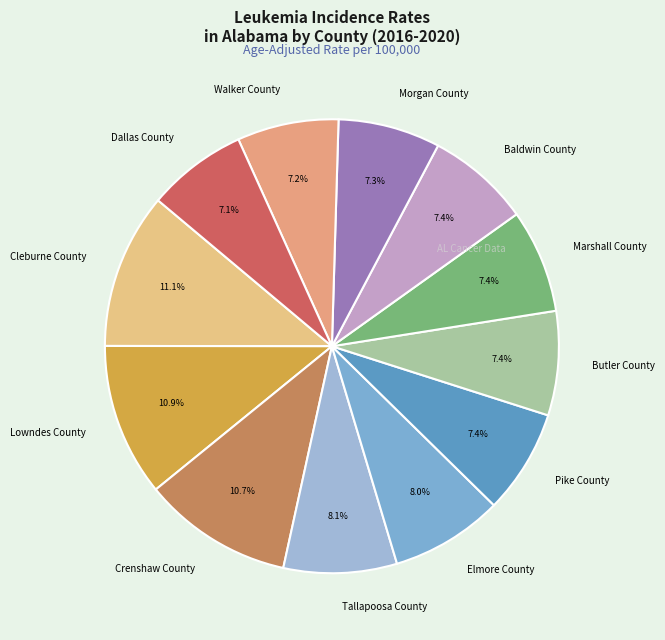

What is the ratio of the value at Marshall County to the value at Walker County?

1.0